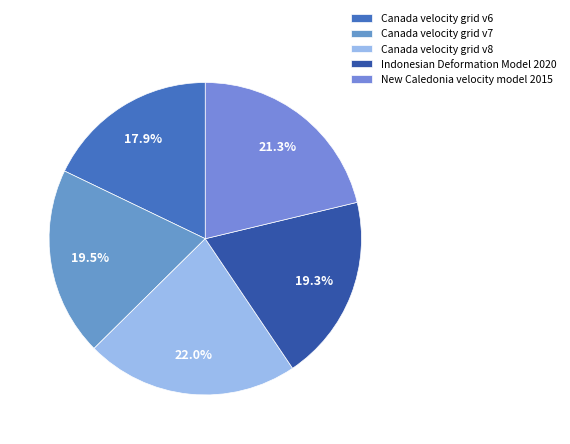

True or false: New Caledonia velocity model 2015 accounts for 11% of the total.

False